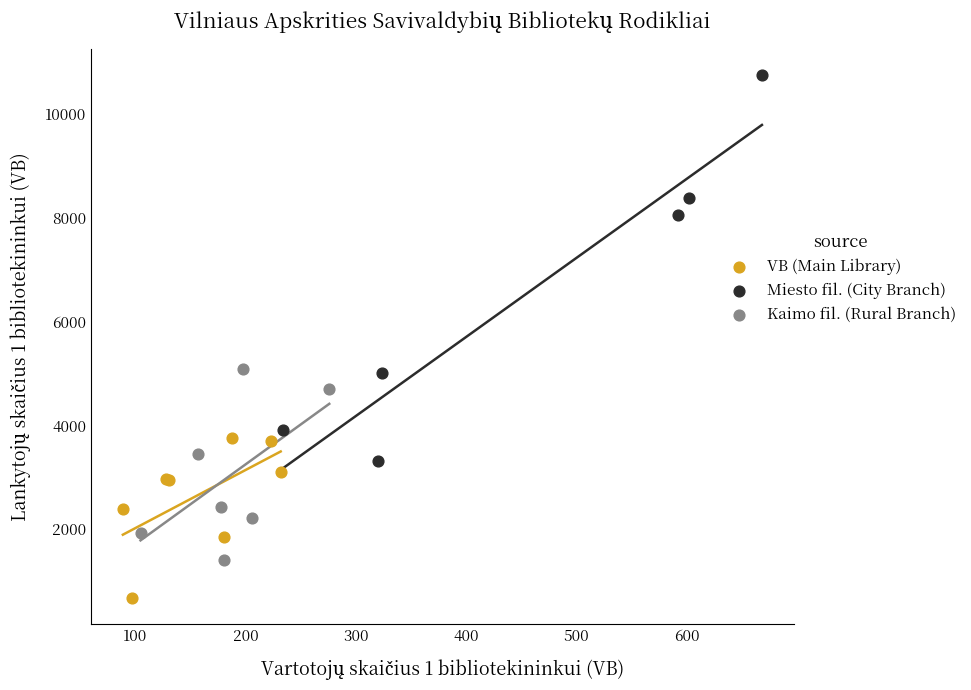

Which series reaches the maximum Y coordinate?

Miesto fil. (City Branch)